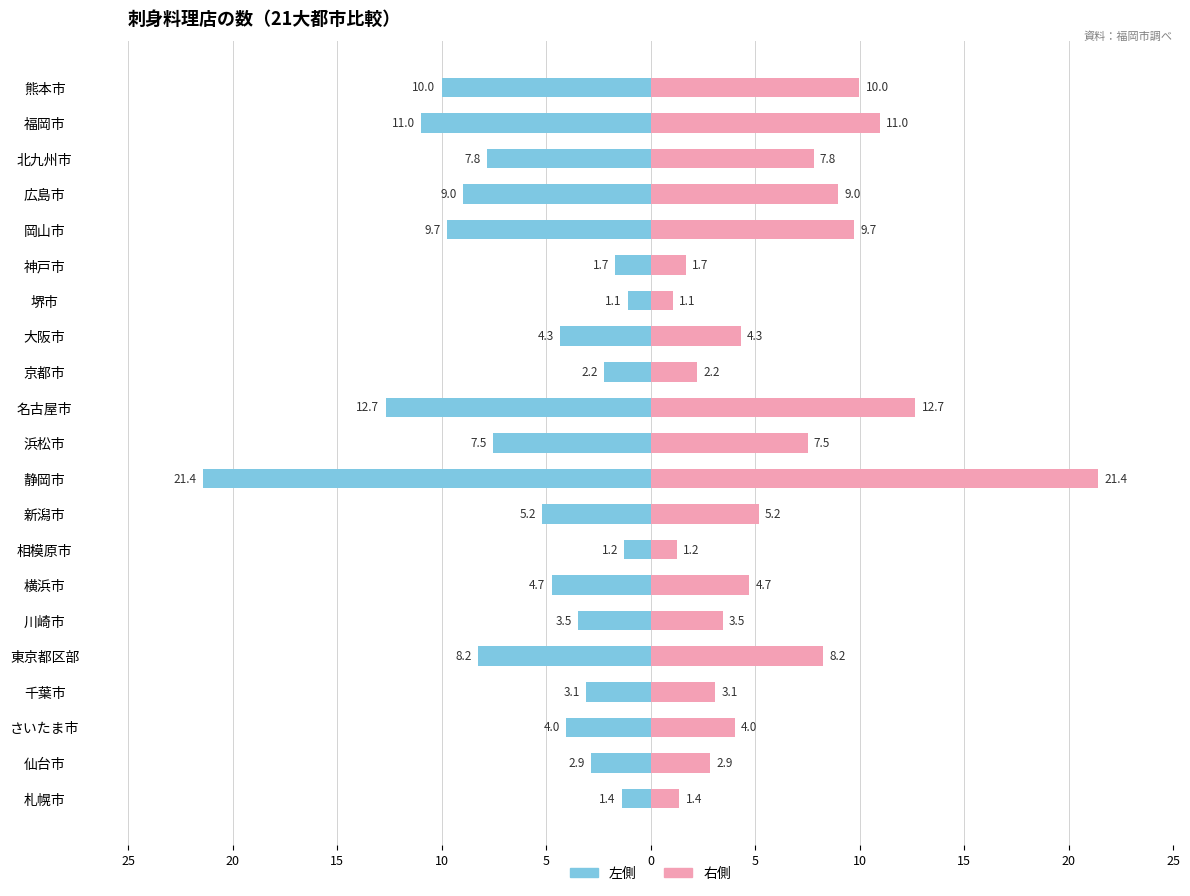

What is the sum of all 10万人あたり（左） values?

-132.6